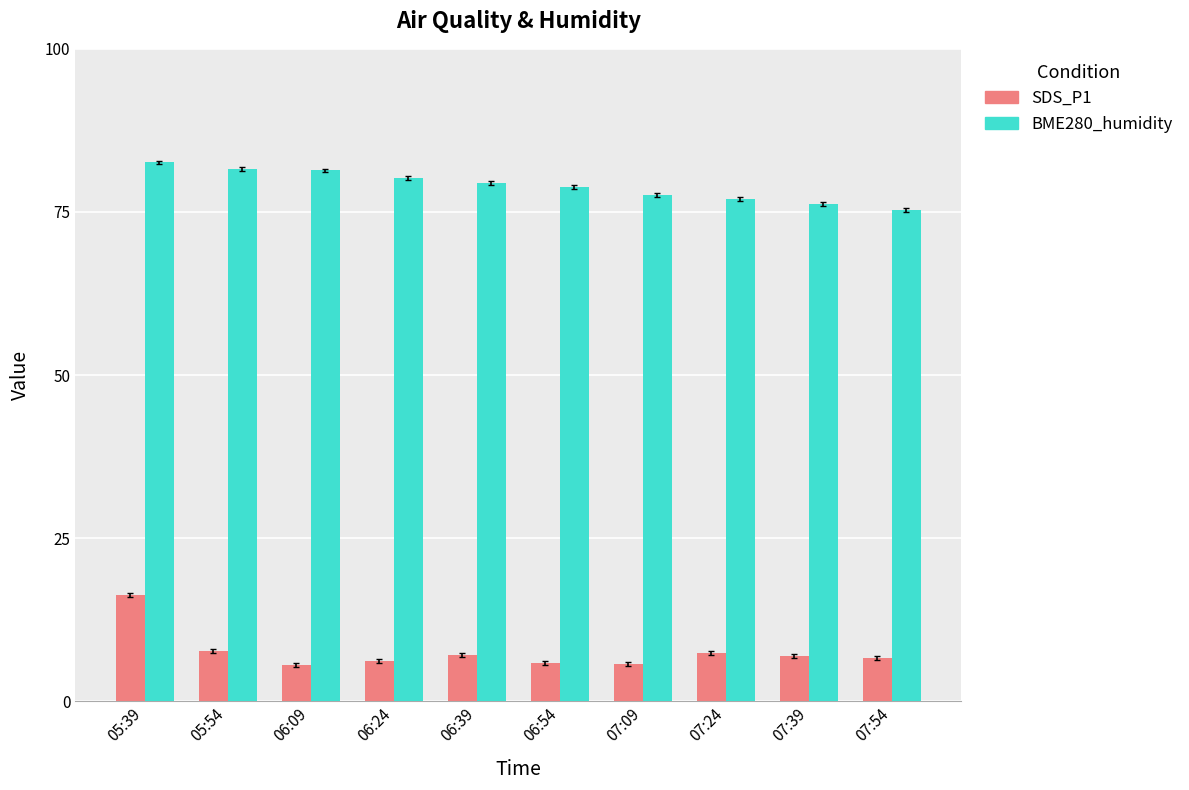

Which series has the largest total across all categories?

BME280_humidity